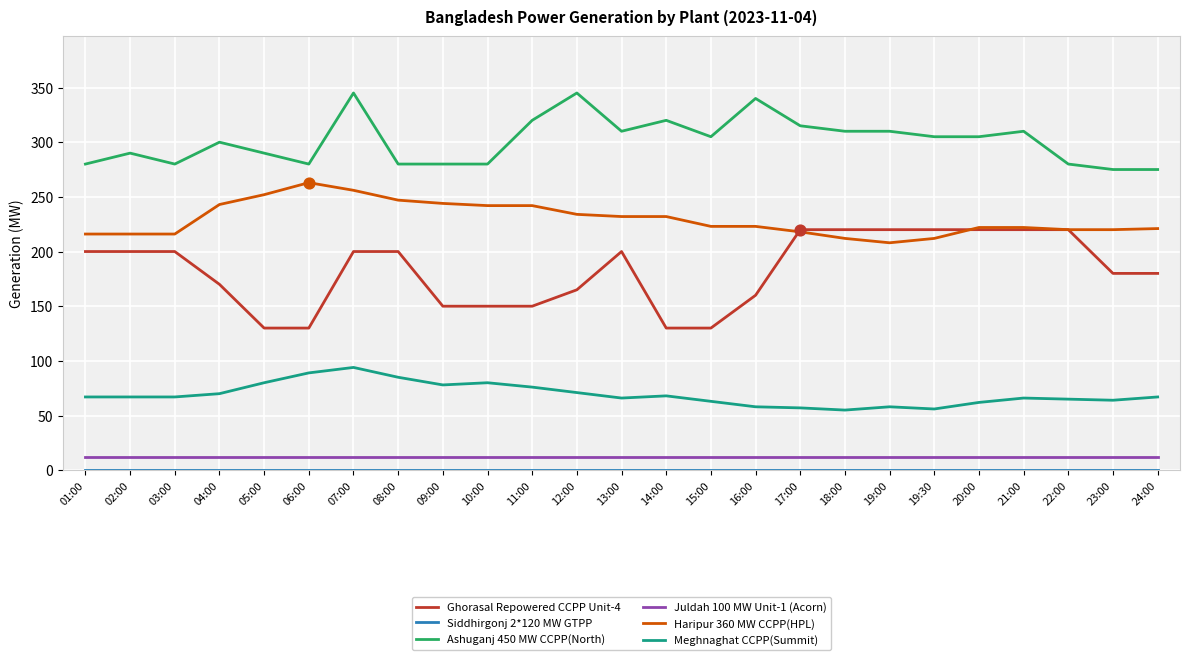

Is the value of Ghorasal Repowered CCPP Unit-4 at 18:00 greater than the value of Meghnaghat CCPP(Summit) at 03:00?

Yes